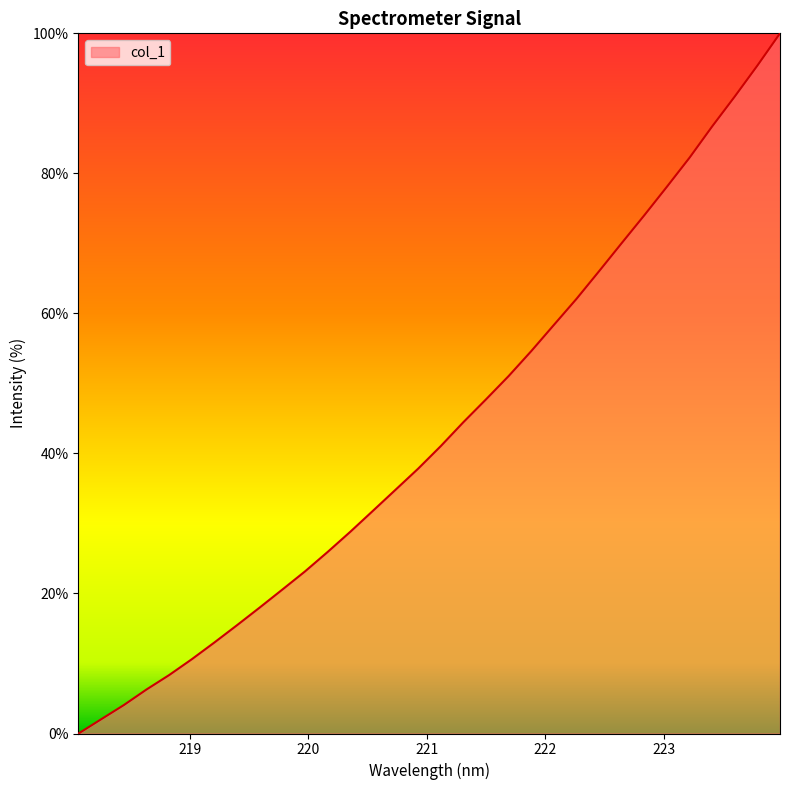

What is the greatest value displayed?

100.0